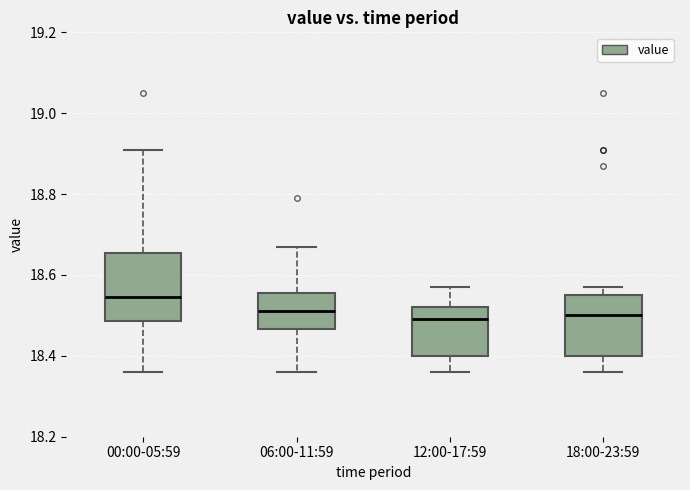

Reading left to right, transcribe this box plot: for each box, give where its median line is, the range the box spans, and where its two whiskers end, as read against the y-axis. The values are not printed on the chart, so give them approximately, as read against the axis.

00:00-05:59: median 18.54, box 18.48 to 18.66, whiskers 18.36 to 18.92
06:00-11:59: median 18.52, box 18.46 to 18.56, whiskers 18.36 to 18.68
12:00-17:59: median 18.50, box 18.40 to 18.52, whiskers 18.36 to 18.58
18:00-23:59: median 18.50, box 18.40 to 18.56, whiskers 18.36 to 18.58